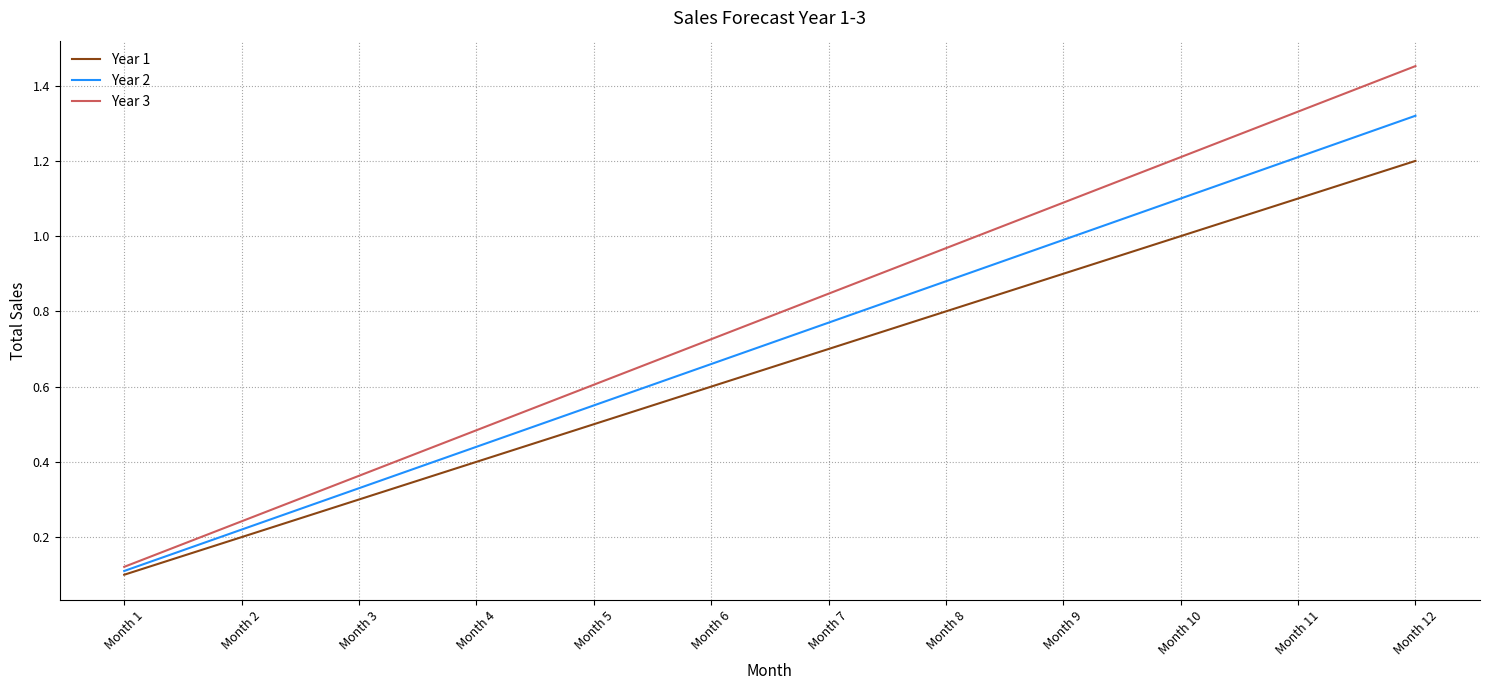

Between Month 1 and Month 8, which series saw the biggest shift?

Year 3